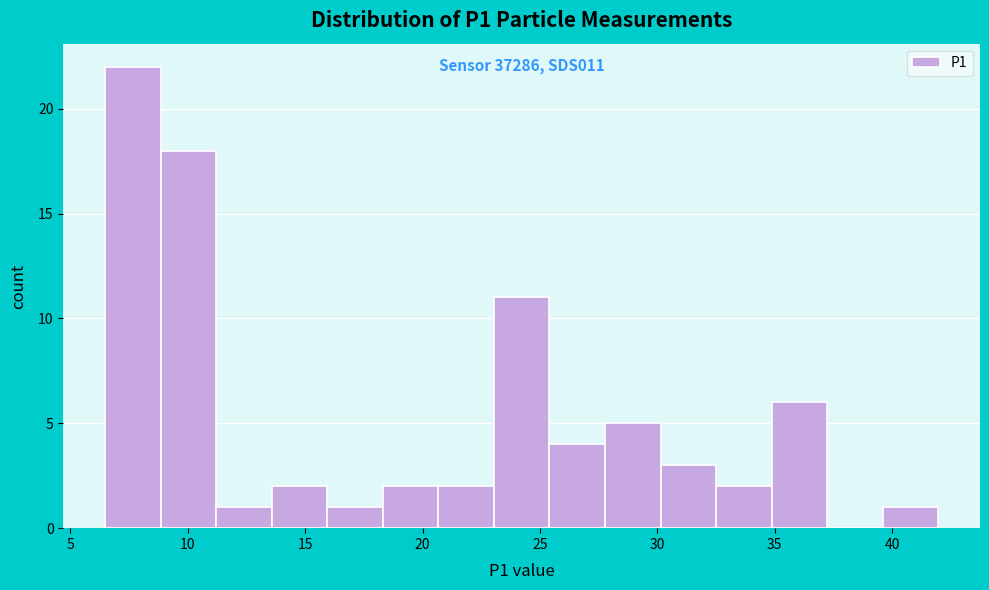

Which range on the x-axis has the tallest bar?

6.5 to 9.0